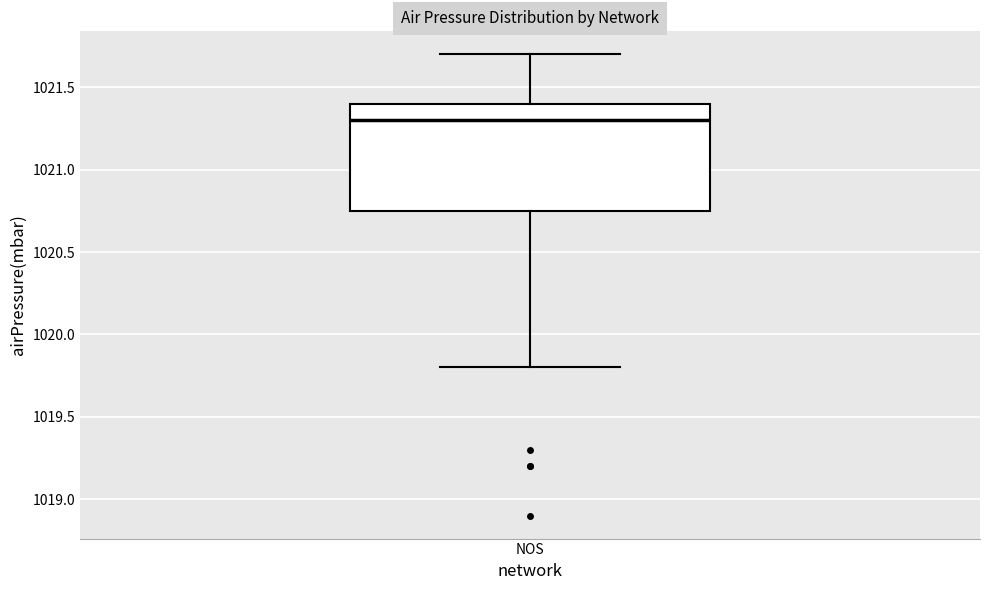

Where is the upper edge of the box for NOS on the y-axis? The values are not printed on the chart, so give them approximately, as read against the axis.

1021.40